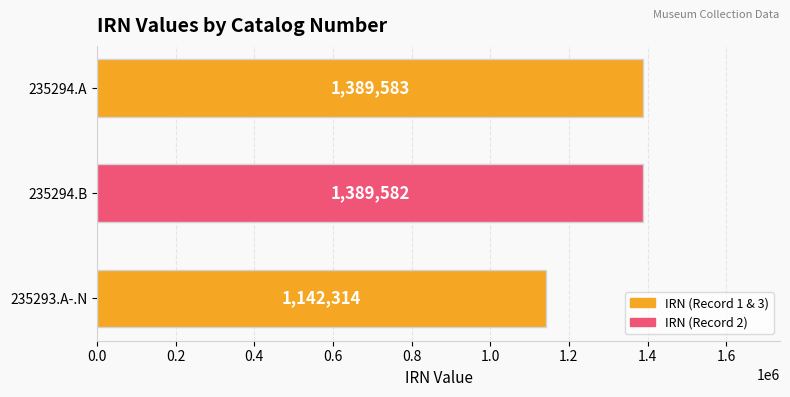

What is the difference between the maximum and minimum values?

247269